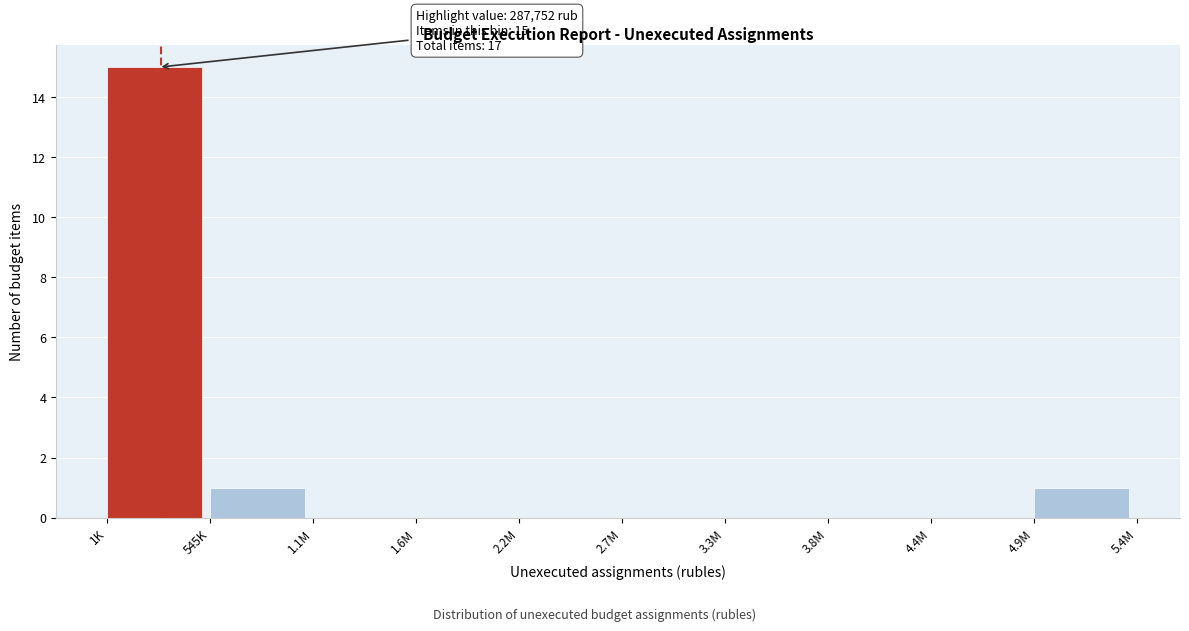

Reading right to left, what are all the values shown in this chart?

4.9M=1	4.4M=0	3.8M=0	3.3M=0	2.7M=0	2.2M=0	1.6M=0	1.1M=0	545K=1	1K=15